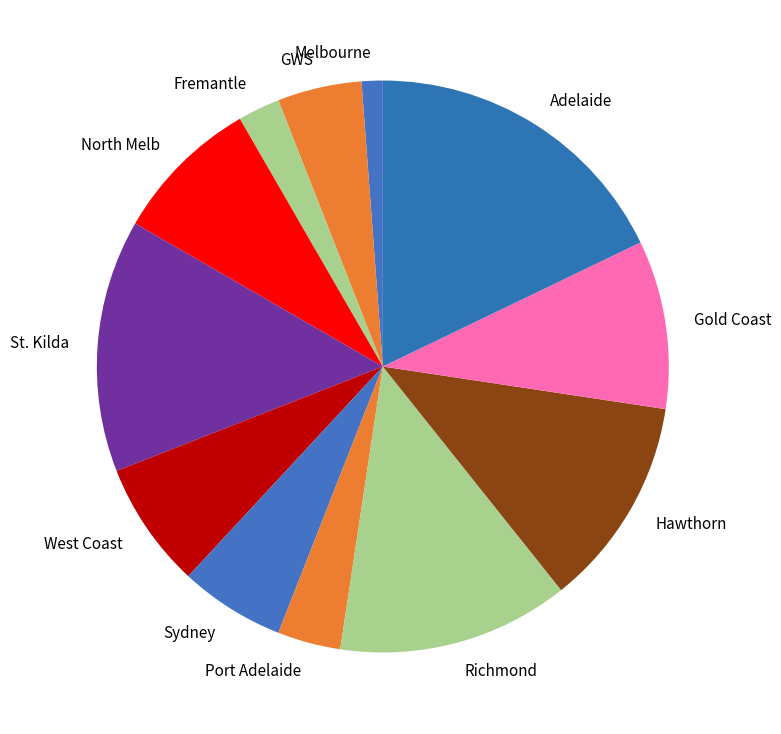

Is there any slice that represents more than half of the pie?

No